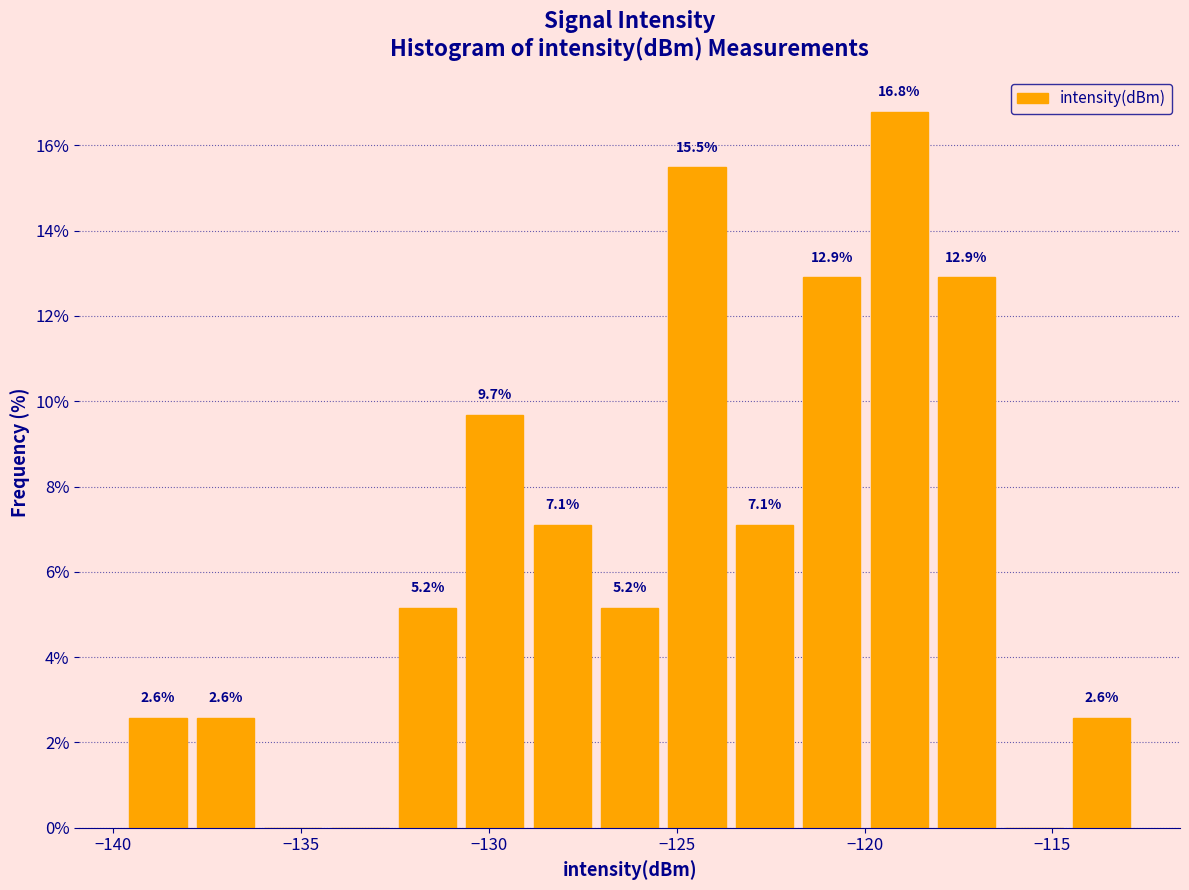

Around what value on the x-axis is the tallest bar? Give the approximate position of its centre, as read against the axis.

-119.0